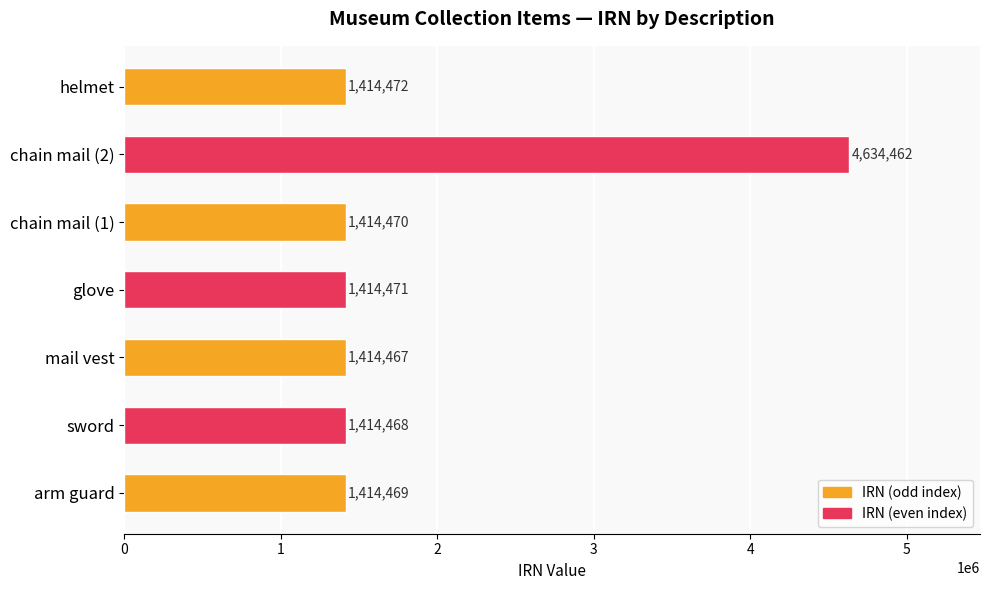

True or false: the data shows 618904 at helmet.

False